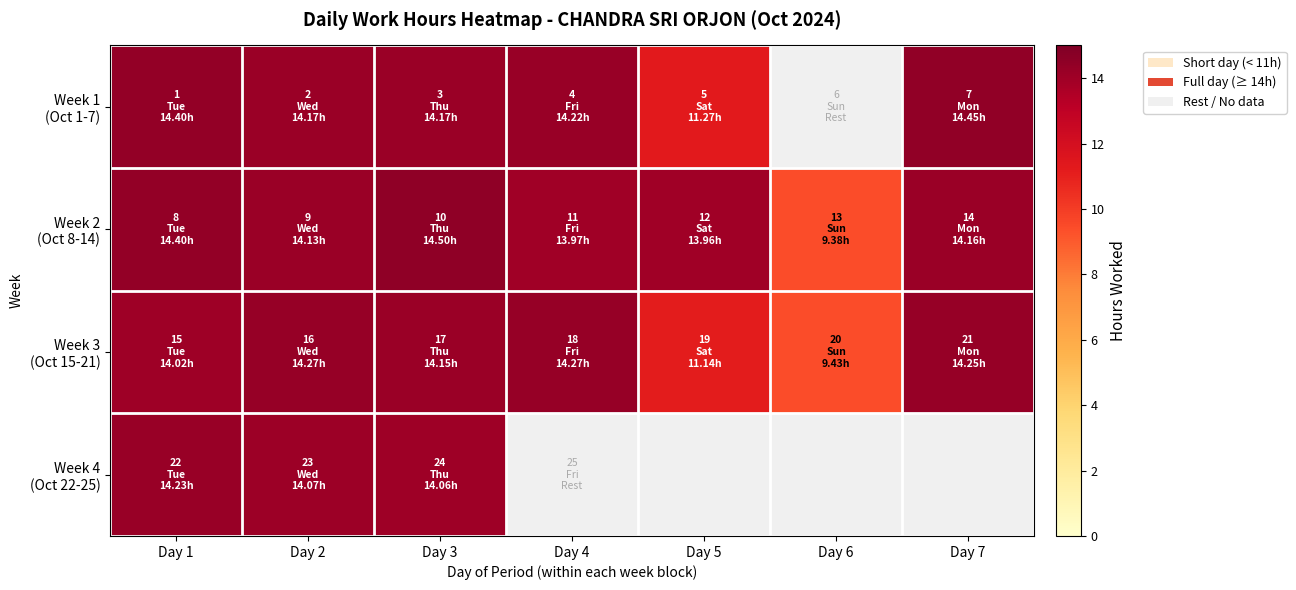

What is the maximum value for Week 4 (Oct 22-25)?

14.2